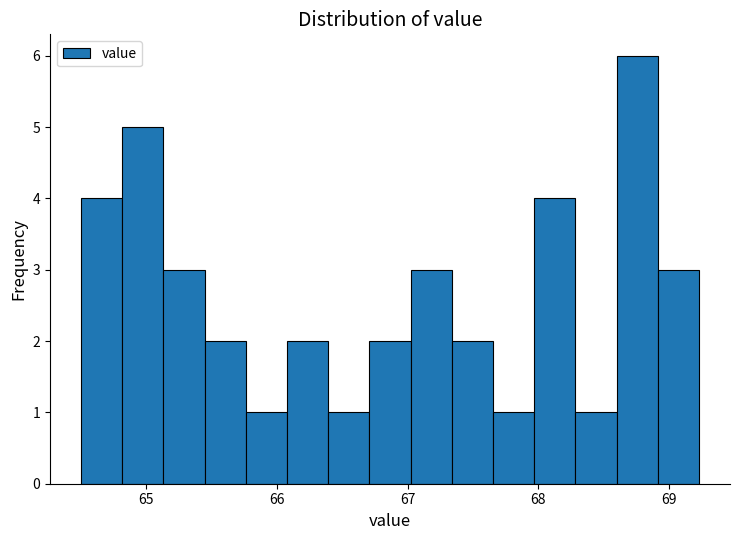

Around what value on the x-axis is the tallest bar? Give the approximate position of its centre, as read against the axis.

68.8